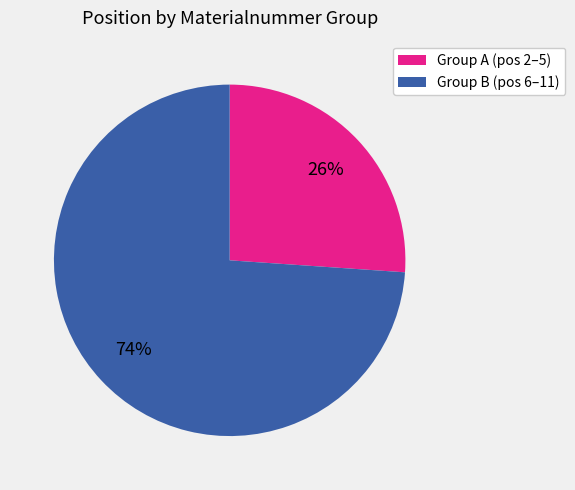

Does any single category account for the majority?

Yes